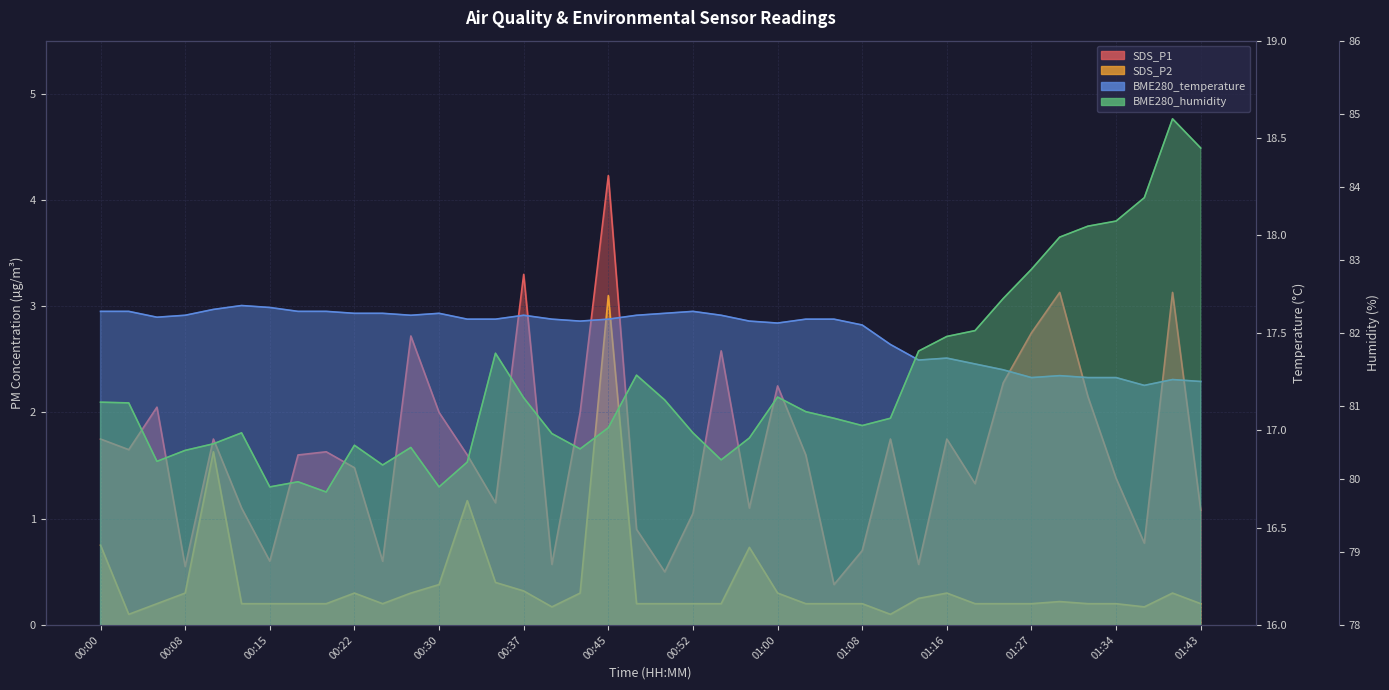

Is it true that SDS_P1 equals 1.5 at 01:43?

False